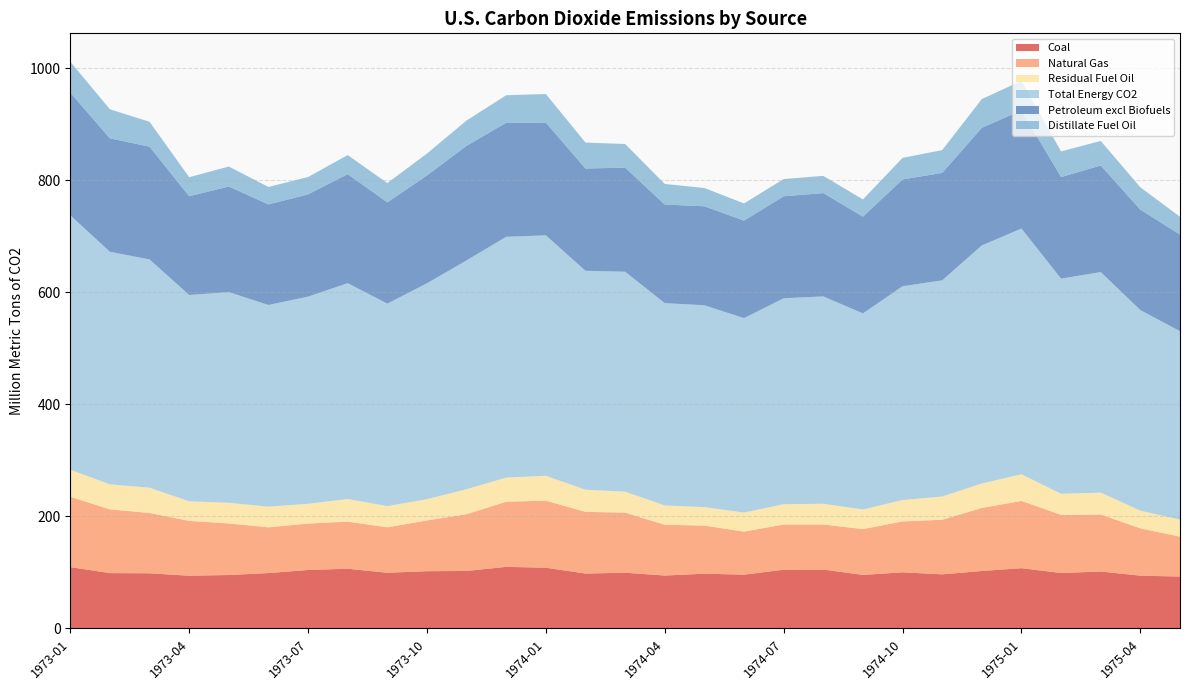

Reading left to right, transcribe all the data shown in this chart.

Coal: 109.6	98.8	98.5	94.2	95.4	98.9	104.4	106.6	99.4	102.2	102.6	110.0	108.4	98.0	99.5	94.5	97.7	96.1	104.9	105.1	95.6	100.2	96.6	102.6	107.6	99.0	101.7	94.2	92.6
Natural Gas: 125.6	113.8	107.7	97.8	92.0	81.7	82.9	84.1	81.1	90.7	101.3	116.2	119.7	110.1	107.3	90.6	85.9	76.8	80.7	80.4	81.8	90.8	97.4	112.6	120.0	103.8	101.8	84.5	71.1
Residual Fuel Oil: 48.4	44.7	45.1	35.1	36.9	36.9	35.3	40.3	37.9	37.9	44.7	43.1	44.4	39.5	37.4	34.5	33.1	34.0	36.2	37.0	35.0	38.2	41.6	43.7	47.6	37.6	39.0	31.6	30.5
Total Energy CO2: 454.1	415.1	407.4	368.2	376.0	360.0	369.8	385.3	361.3	385.4	408.4	429.8	429.2	390.7	392.6	361.1	360.2	347.0	367.6	370.1	350.0	381.7	385.8	425.0	438.6	384.0	393.7	358.0	336.3
Petroleum excl Biofuels: 219.0	202.5	201.2	176.2	188.6	179.4	182.5	194.6	180.8	192.5	204.5	203.5	201.1	182.6	185.8	176.0	176.6	174.1	182.0	184.5	172.6	190.6	191.8	209.8	210.9	181.3	190.2	179.3	172.5
Distillate Fuel Oil: 55.2	51.8	44.5	34.0	35.6	31.2	31.0	34.0	34.5	39.0	45.2	49.2	51.1	46.3	42.2	36.8	32.6	30.6	30.8	30.8	30.8	38.5	40.7	51.3	52.8	45.8	43.8	39.9	31.7